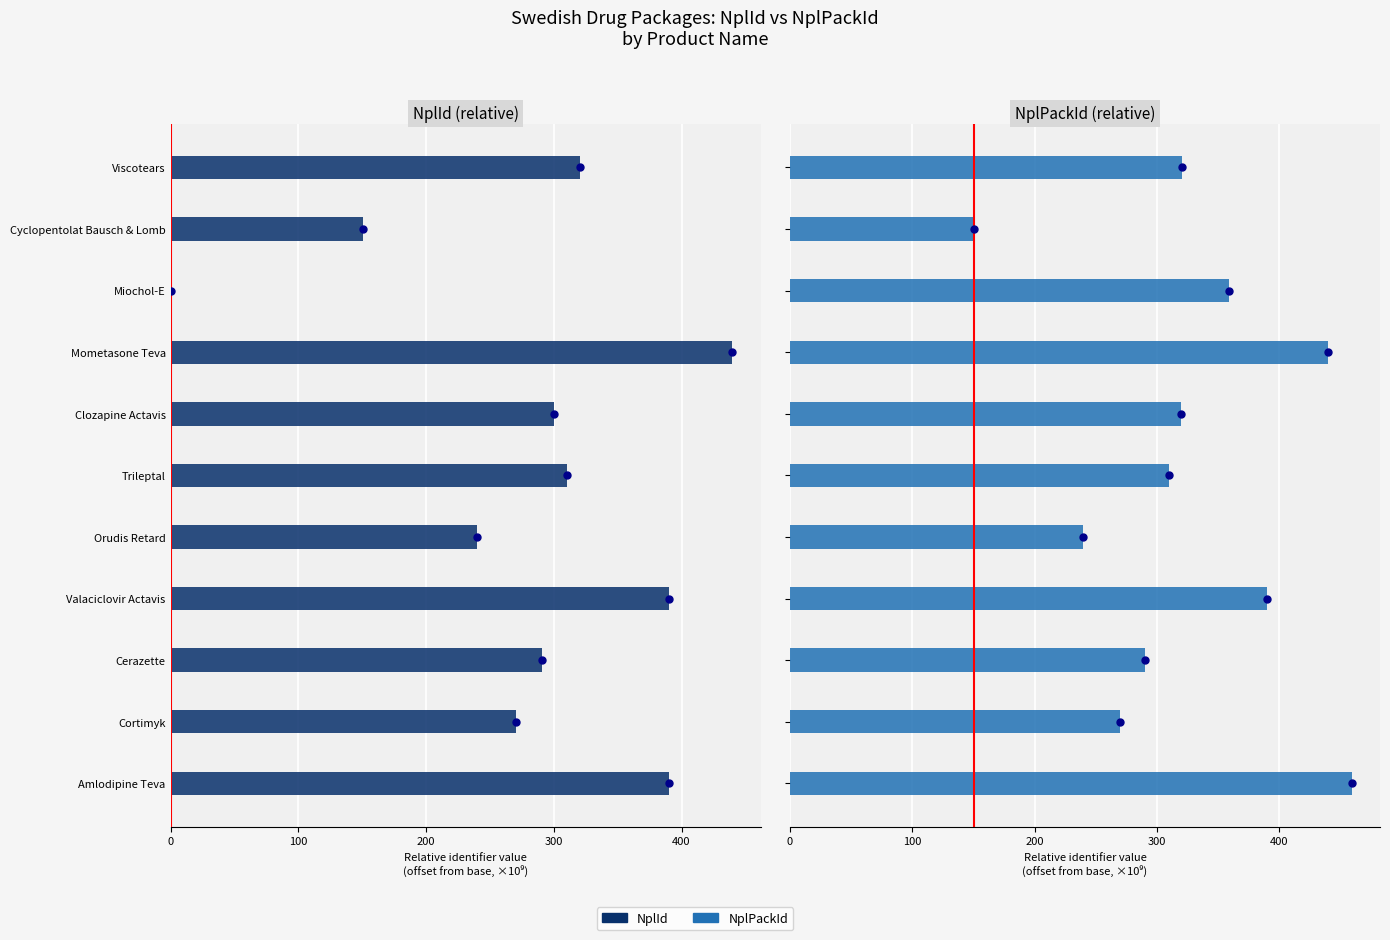

Is the value of NplPackId (relative) dot at 400 greater than the value of NplId (relative) dot at 300?

Yes